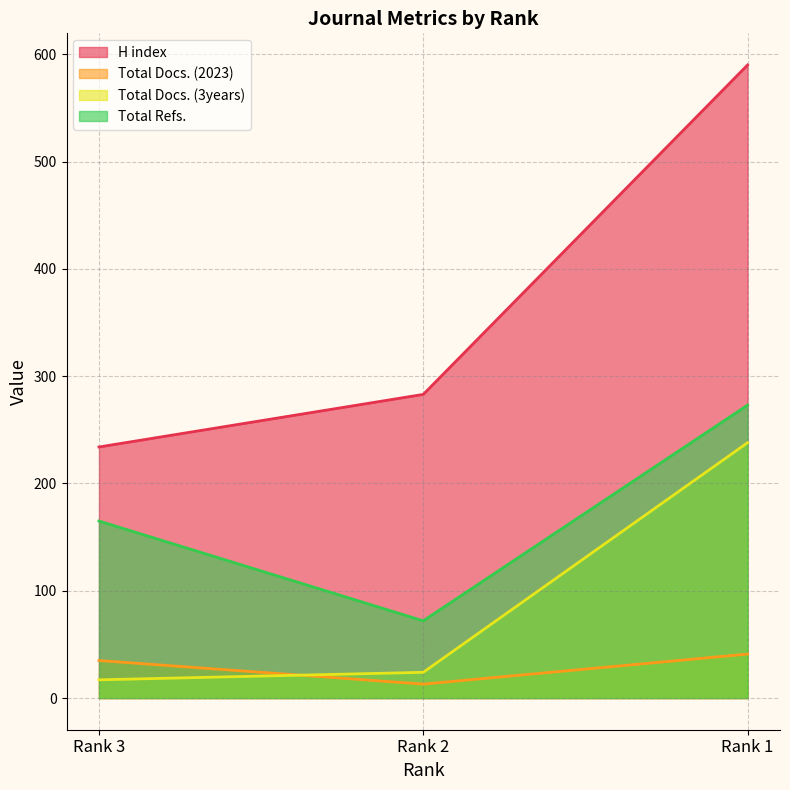

Where does the Total Docs. (3years) series first go above 24?

Rank 1